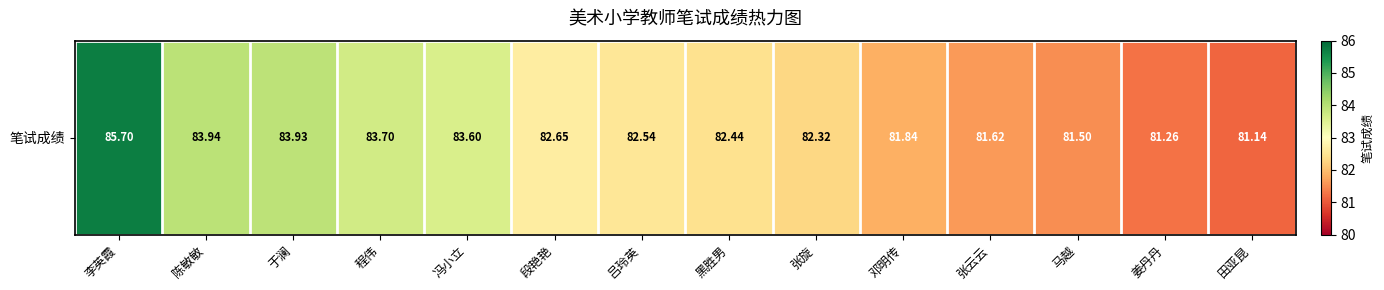

List the labels in order of value, smallest first.

田亚昆, 姜丹丹, 马越, 张云云, 邓明传, 张旋, 黑胜男, 吕玲英, 段艳艳, 冯小立, 程伟, 于澜, 陈敏敏, 李英霞